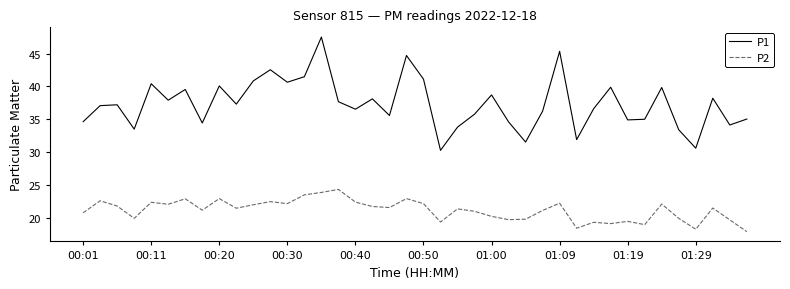

Which series has the largest total across all categories?

P1